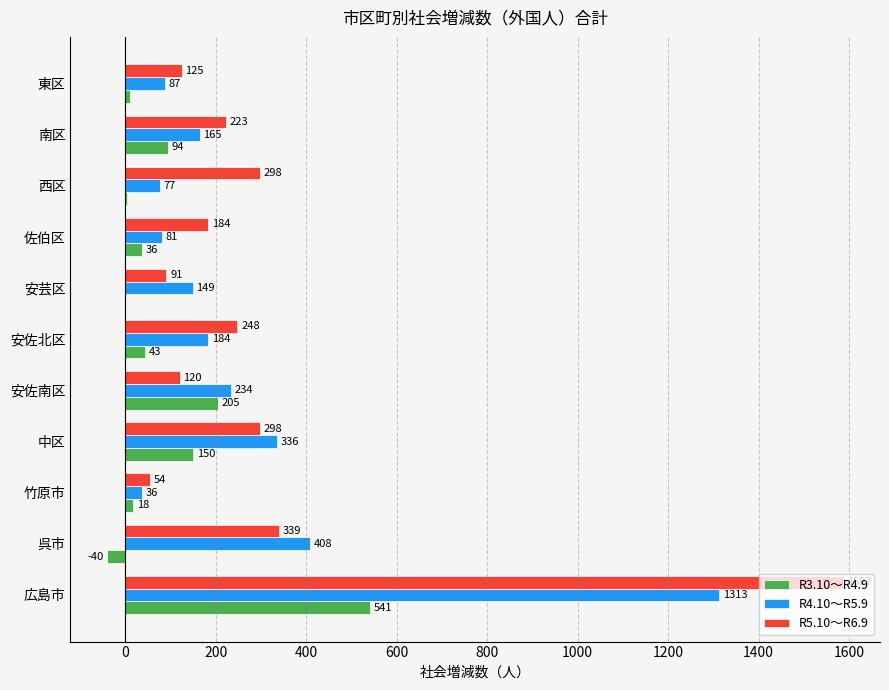

How many series are shown in this chart?

3